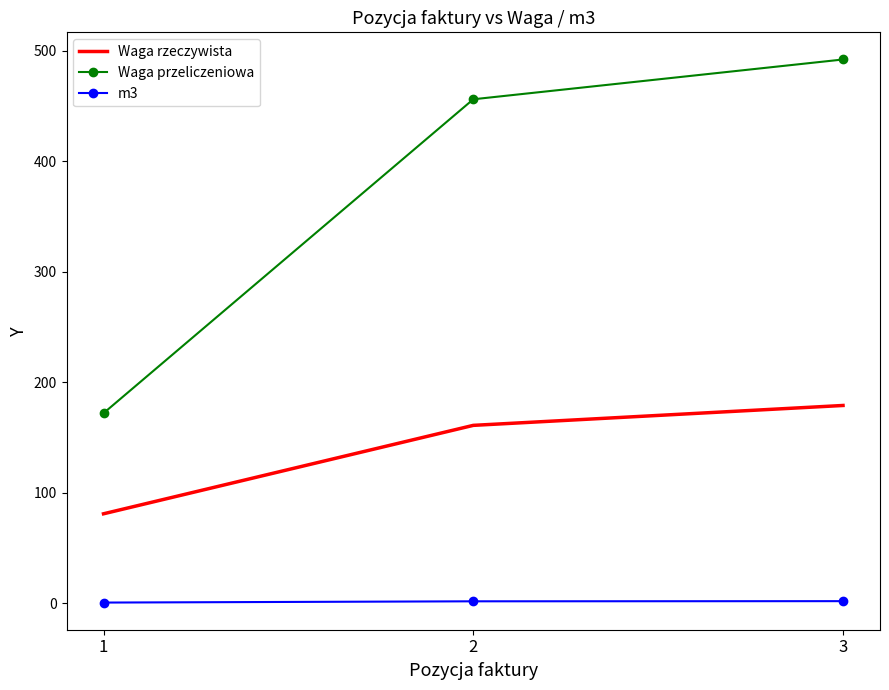

At how many categories does at least one series exceed 140?

3